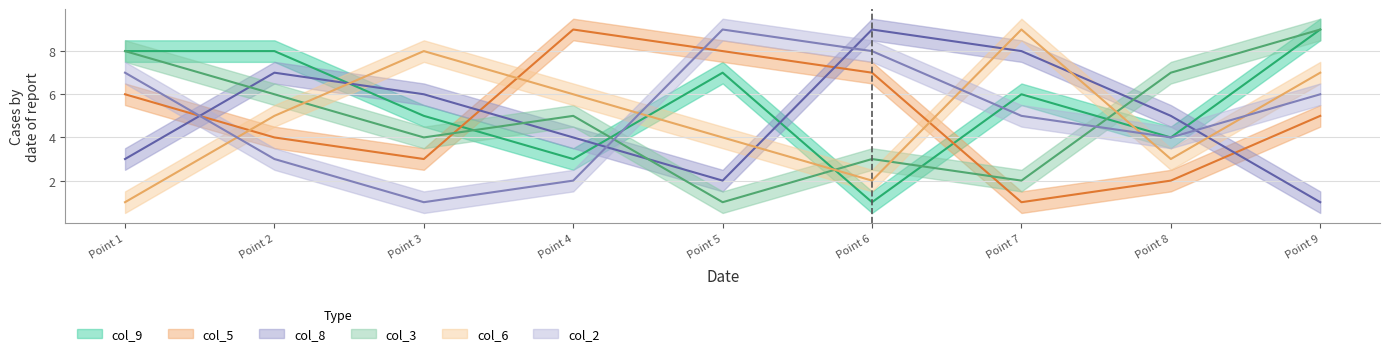

What is the difference between the col_9 values at Point 1 and Point 6?

7